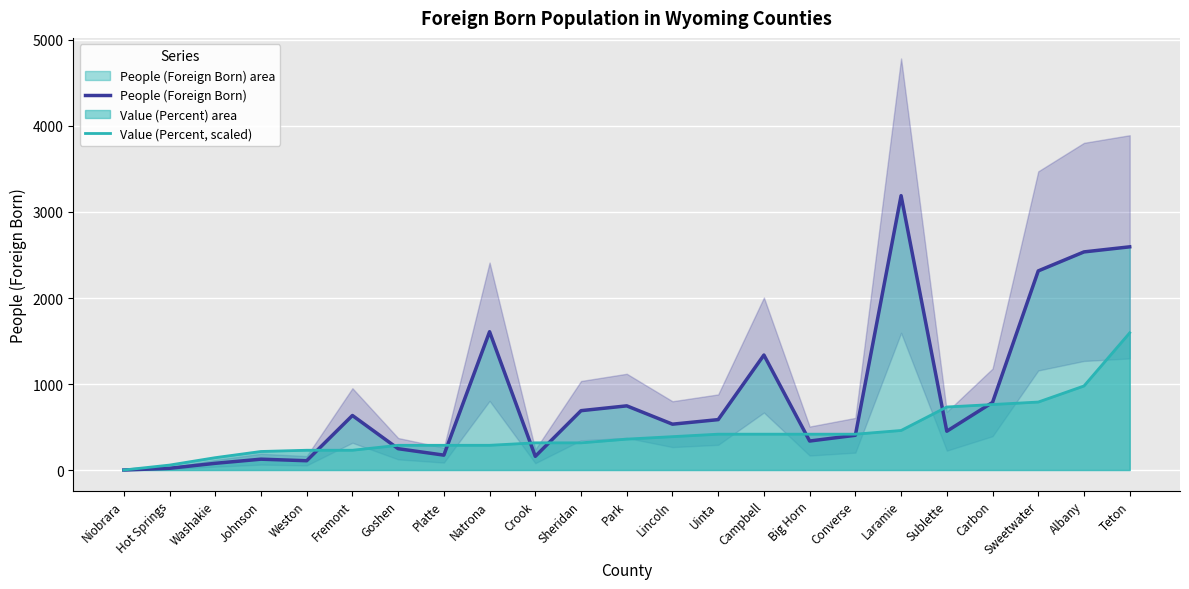

The value of Value (Percent, scaled) at Big Horn is 416.7. True or false?

True